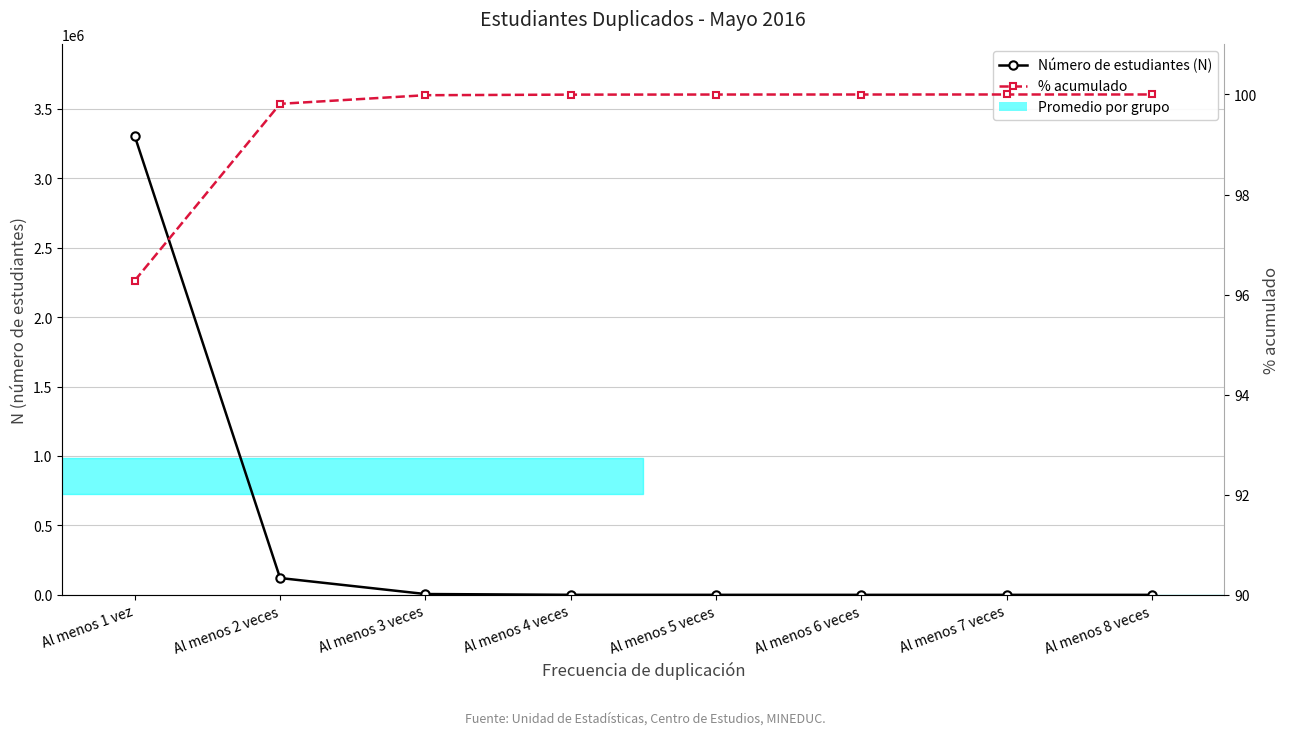

Does the chart have visible grid lines?

Yes